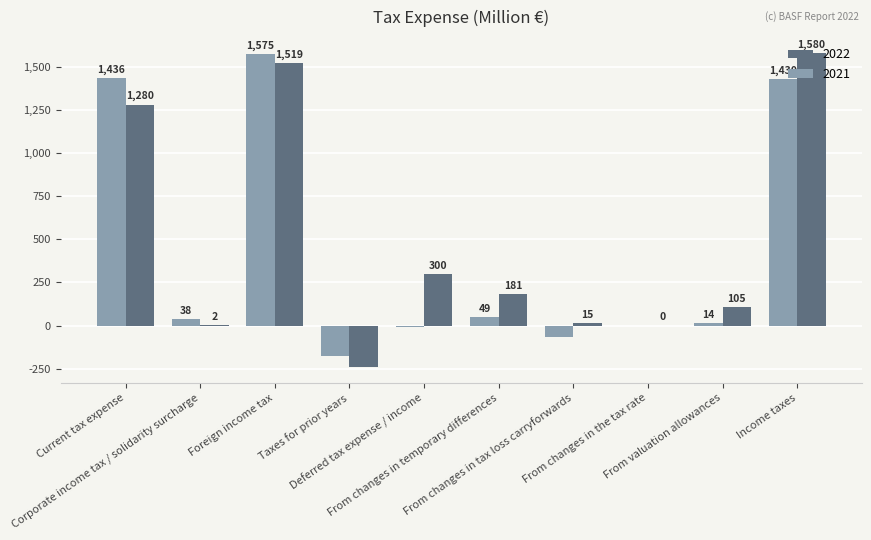

What is the sum of all 2021 values?

4291